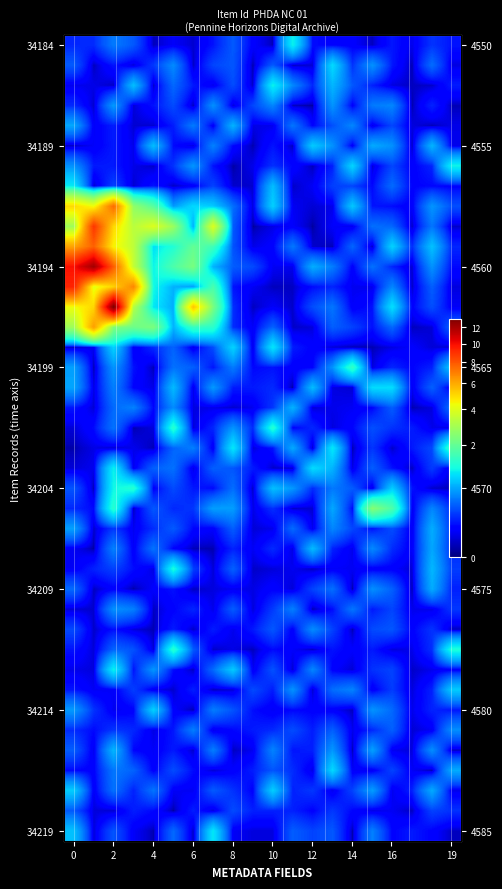

What is the total value across all series at 10?

17.9